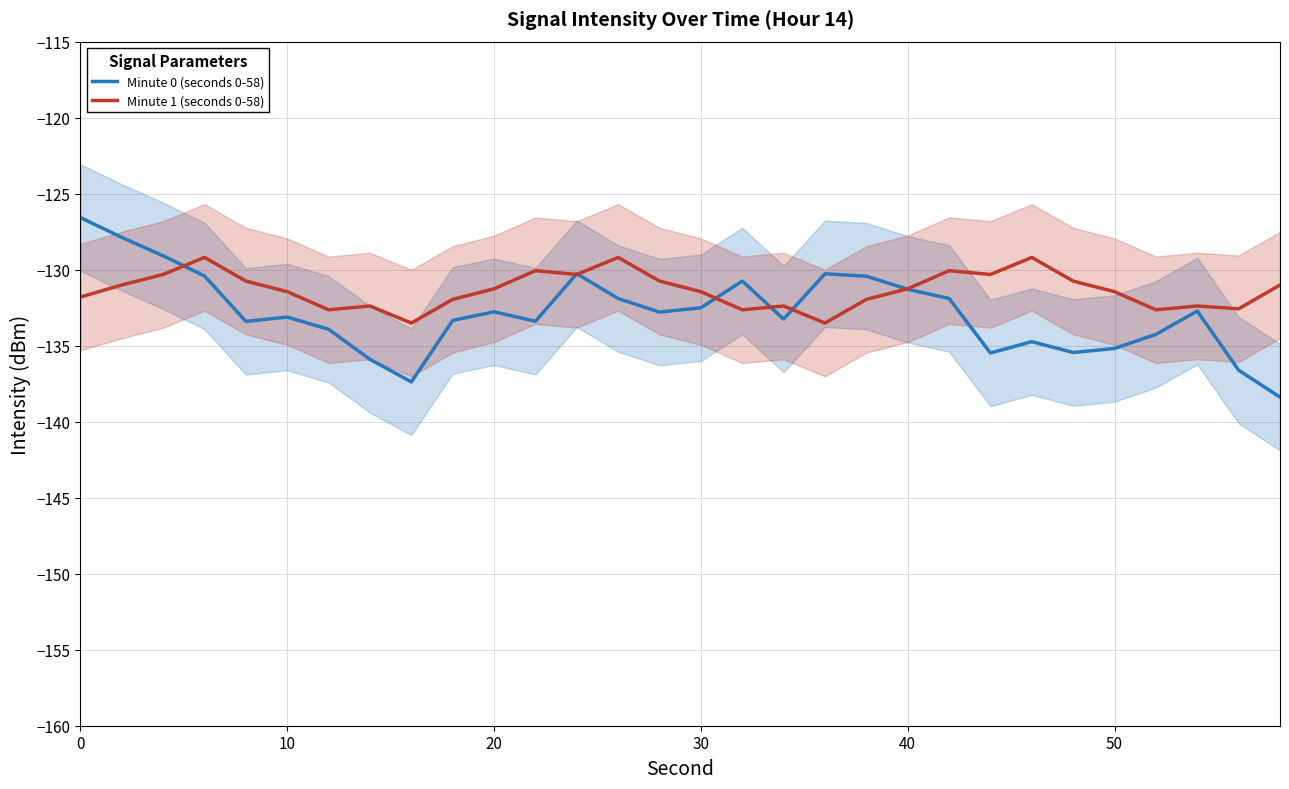

What is the maximum value for Minute 0 (seconds 0-58)?

-126.6